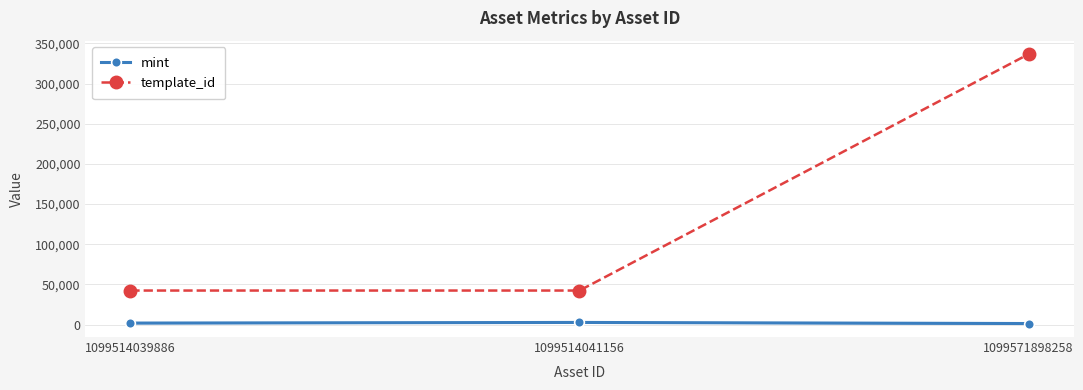

What is the sum of all mint values?

6022